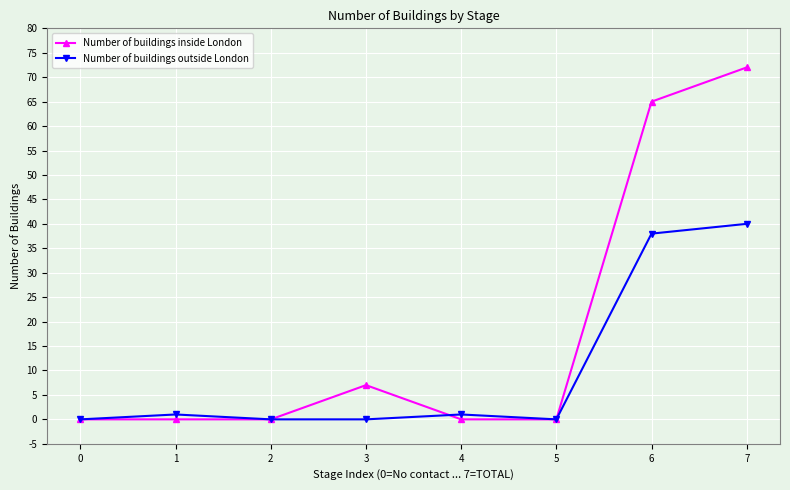

True or false: Number of buildings outside London and Number of buildings inside London intersect in this chart.

True